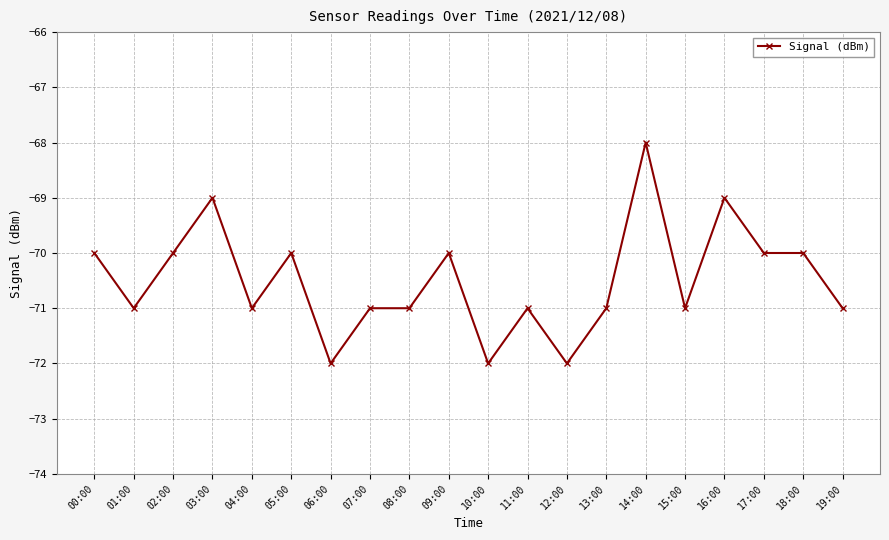

True or false: there are more than 2 points higher than both neighbors.

True